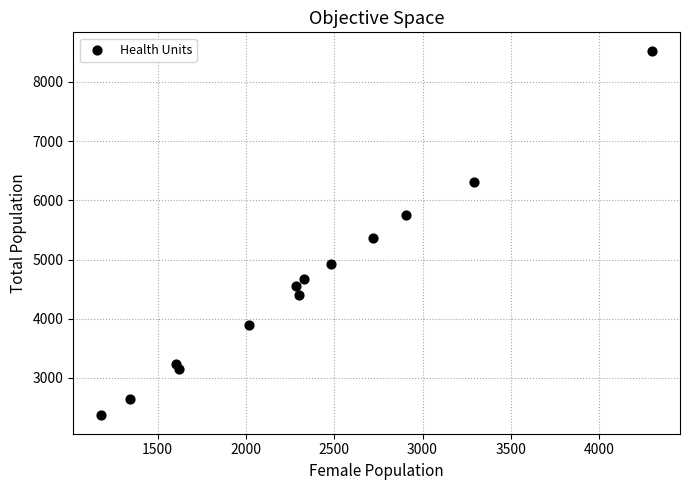

What is the range of Y values (max minus min)?

6167